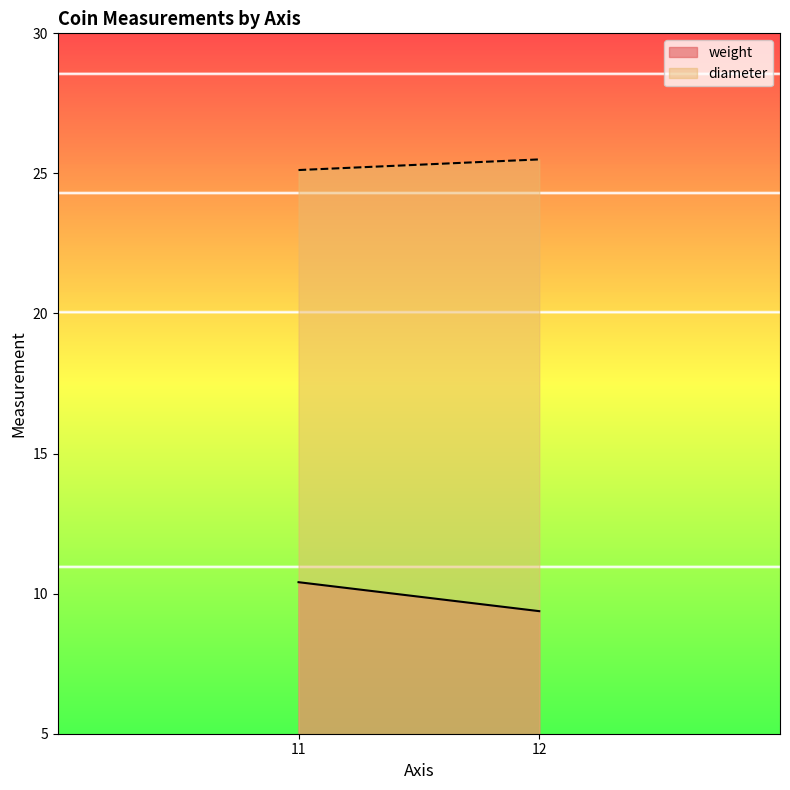

What are all the series names shown in the legend?

weight, diameter